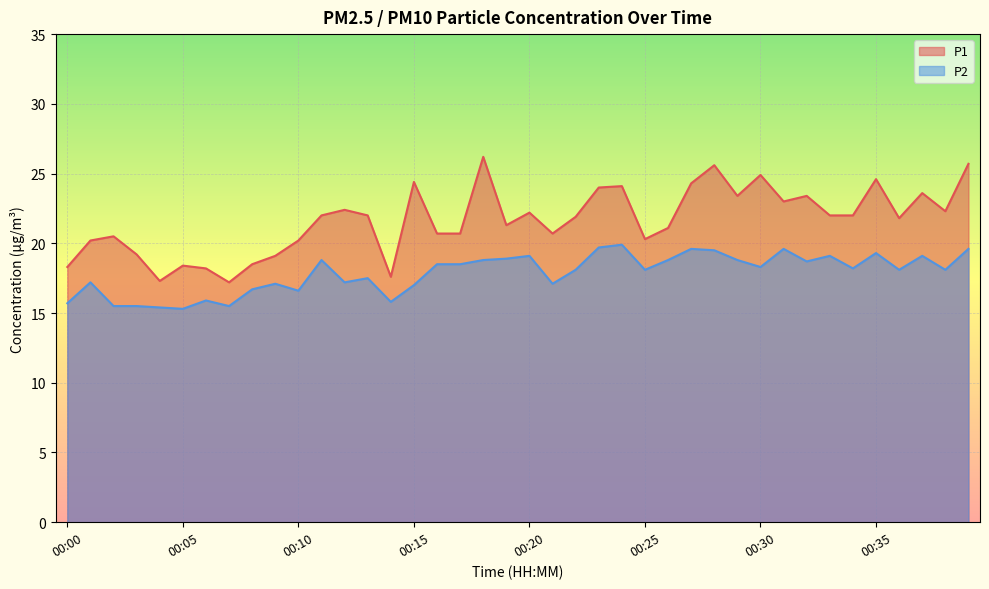

What is the minimum value shown in the chart?

15.3